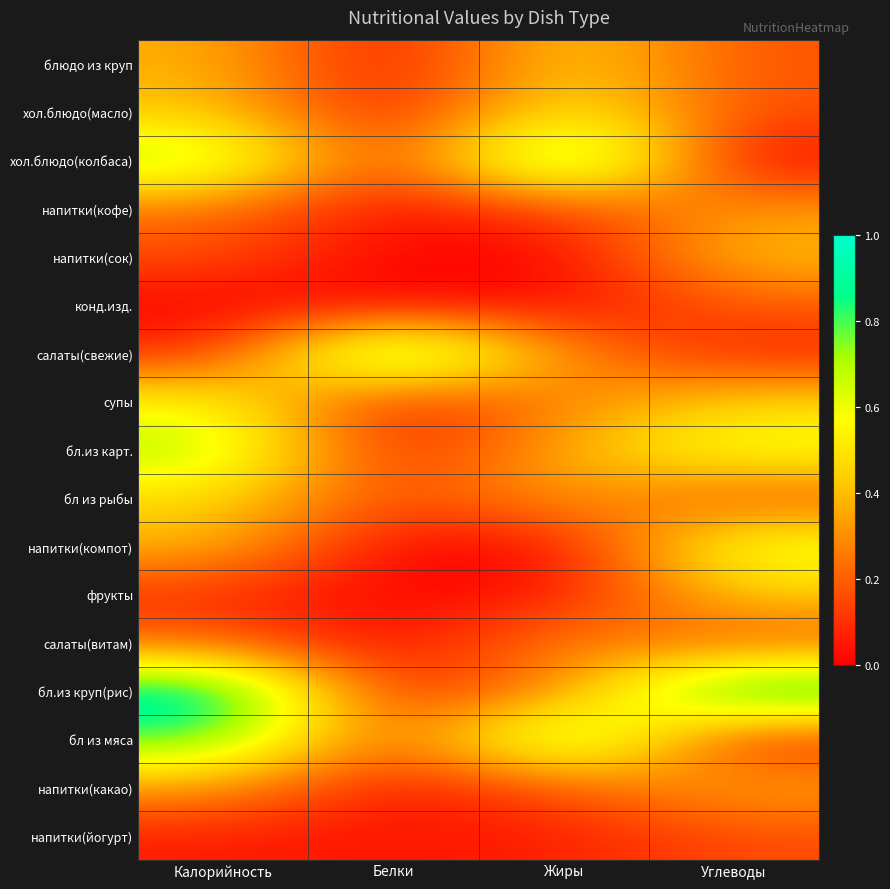

Reading left to right, what are all the values shown in this chart?

блюдо из круп: Калорийность=0.4	Белки=0.0	Жиры=0.5	Углеводы=0.2
хол.блюдо(масло): Калорийность=0.4	Белки=0.0	Жиры=0.6	Углеводы=0.2
хол.блюдо(колбаса): Калорийность=0.7	Белки=0.1	Жиры=1.0	Углеводы=0.0
напитки(кофе): Калорийность=0.2	Белки=0.0	Жиры=0.1	Углеводы=0.3
напитки(сок): Калорийность=0.2	Белки=0.0	Жиры=0.0	Углеводы=0.4
конд.изд.: Калорийность=0.0	Белки=0.0	Жиры=0.0	Углеводы=0.2
салаты(свежие): Калорийность=0.1	Белки=1.0	Жиры=0.3	Углеводы=0.1
супы: Калорийность=0.6	Белки=0.0	Жиры=0.3	Углеводы=0.5
бл.из карт.: Калорийность=0.7	Белки=0.0	Жиры=0.4	Углеводы=0.6
бл из рыбы: Калорийность=0.5	Белки=0.1	Жиры=0.4	Углеводы=0.1
напитки(компот): Калорийность=0.4	Белки=0.0	Жиры=0.0	Углеводы=0.7
фрукты: Калорийность=0.1	Белки=0.0	Жиры=0.0	Углеводы=0.4
салаты(витам): Калорийность=0.2	Белки=0.0	Жиры=0.3	Углеводы=0.2
бл.из круп(рис): Калорийность=1.0	Белки=0.0	Жиры=0.3	Углеводы=1.0
бл из мяса: Калорийность=0.8	Белки=0.1	Жиры=0.9	Углеводы=0.1
напитки(какао): Калорийность=0.3	Белки=0.0	Жиры=0.2	Углеводы=0.4
напитки(йогурт): Калорийность=0.1	Белки=0.0	Жиры=0.1	Углеводы=0.2